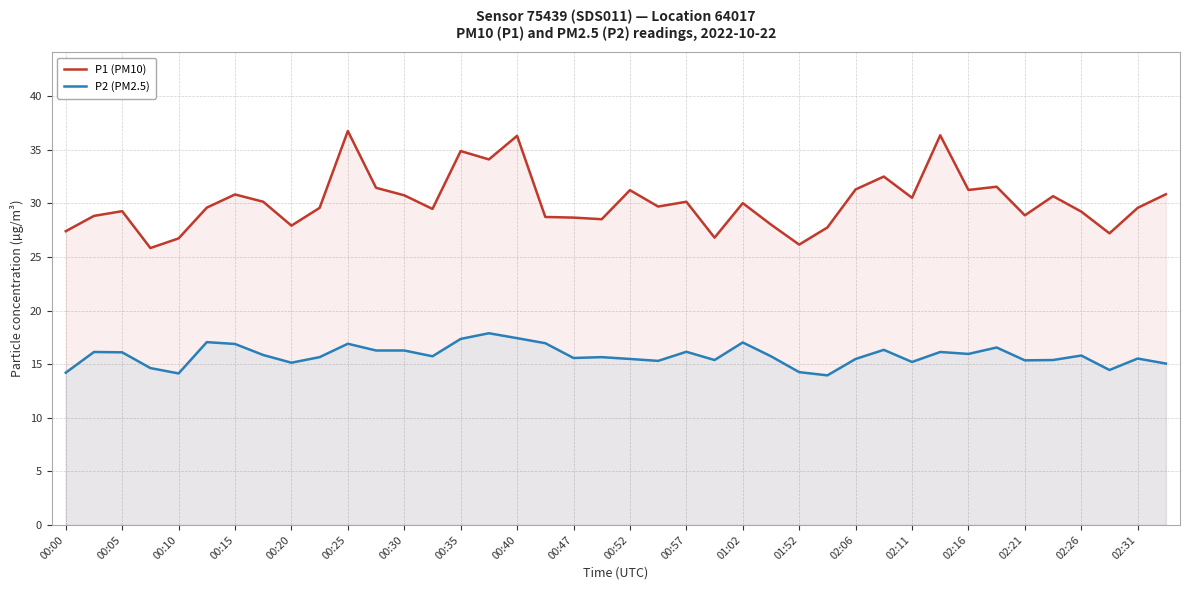

Rank the series by their average value, from lowest to highest.

P2 (PM2.5), P1 (PM10)